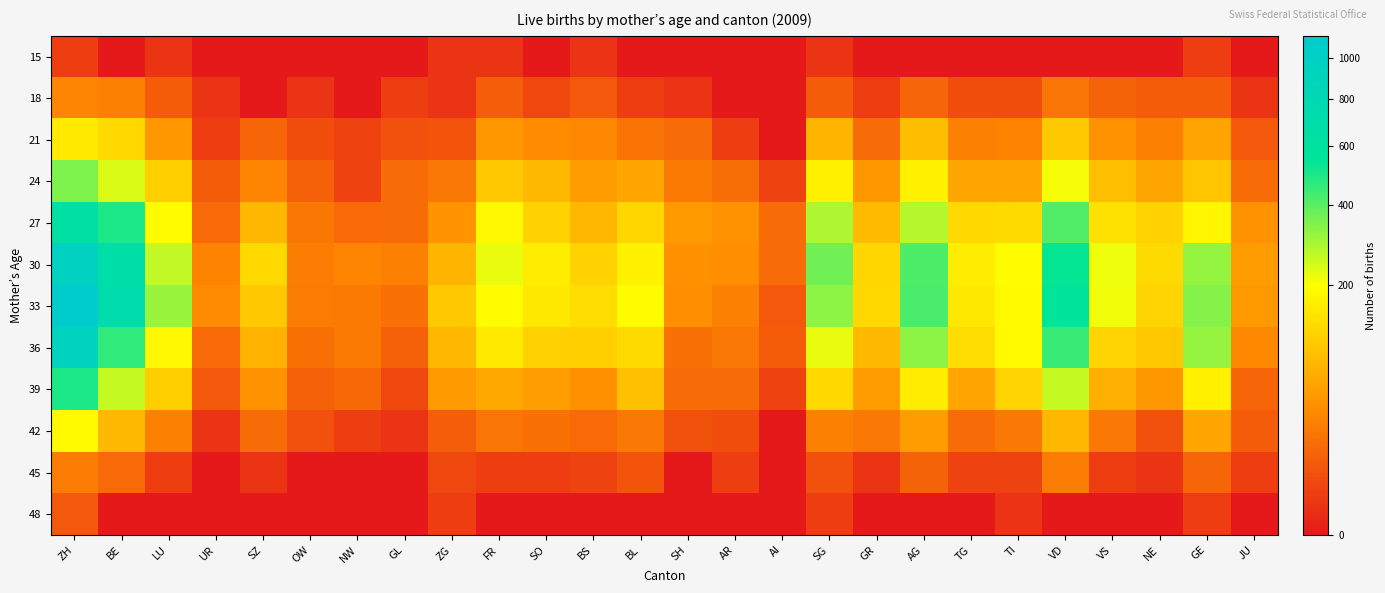

Which series has the widest spread of values?

33